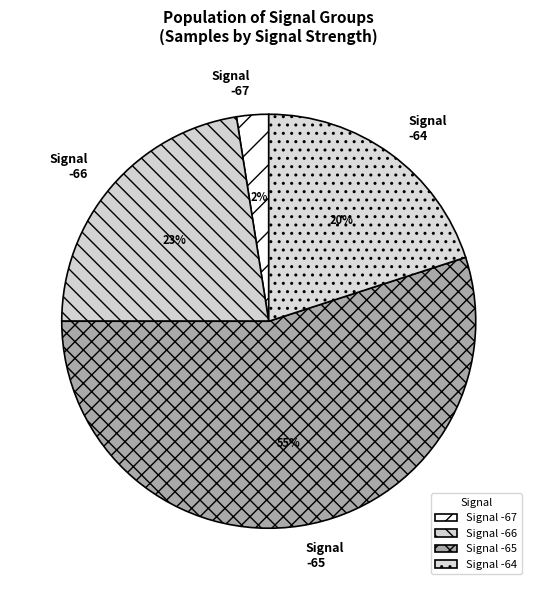

Rank the categories by value from lowest to highest.

Signal -67, Signal -64, Signal -66, Signal -65